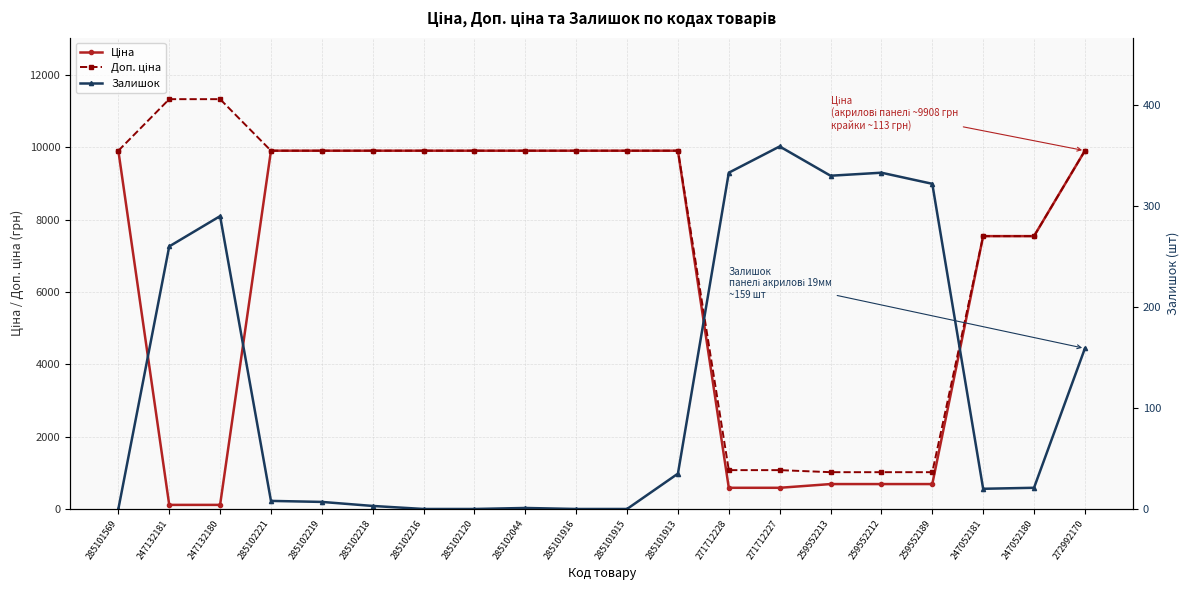

True or false: Ціна has more than 2 points higher than both neighbors.

False